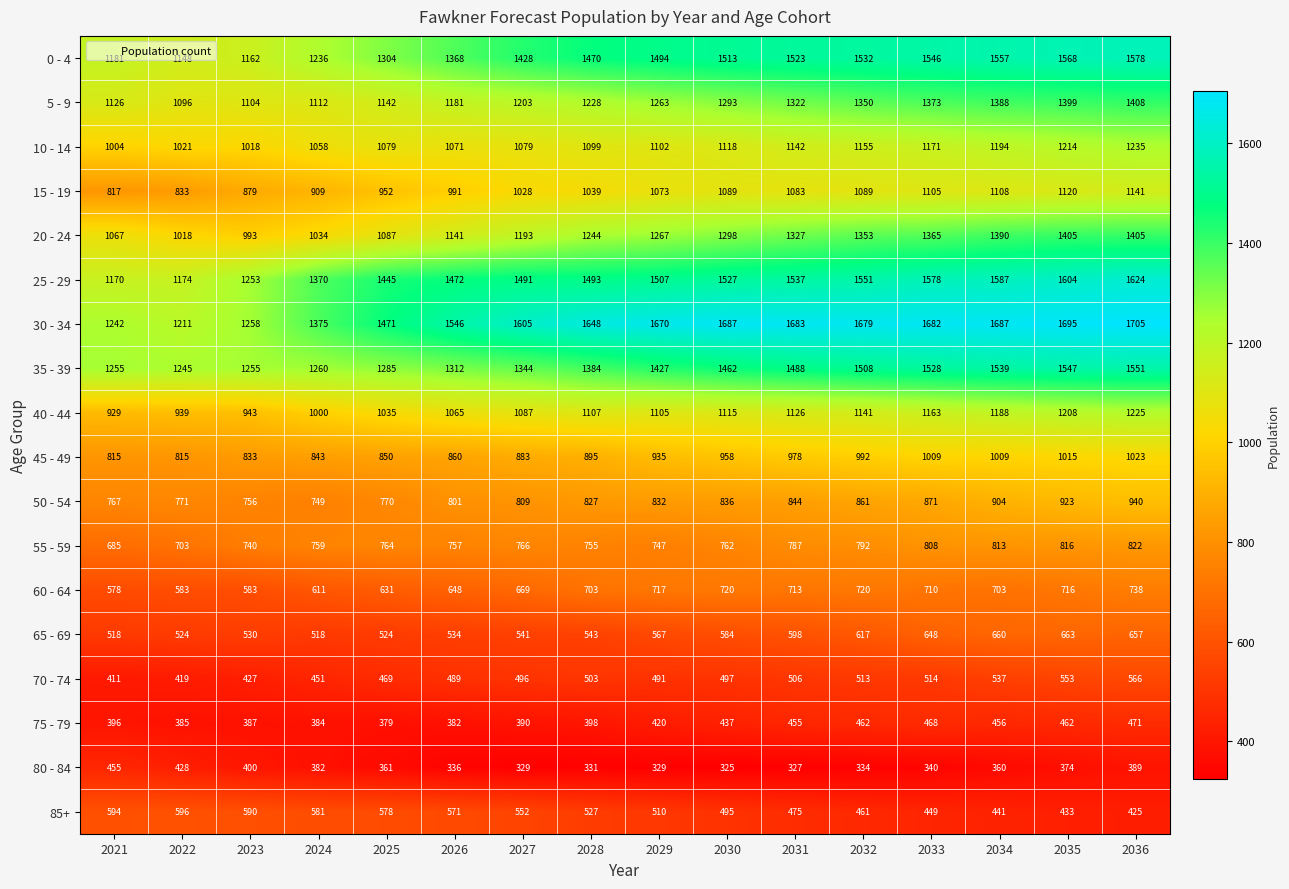

What is the smallest value displayed?

325